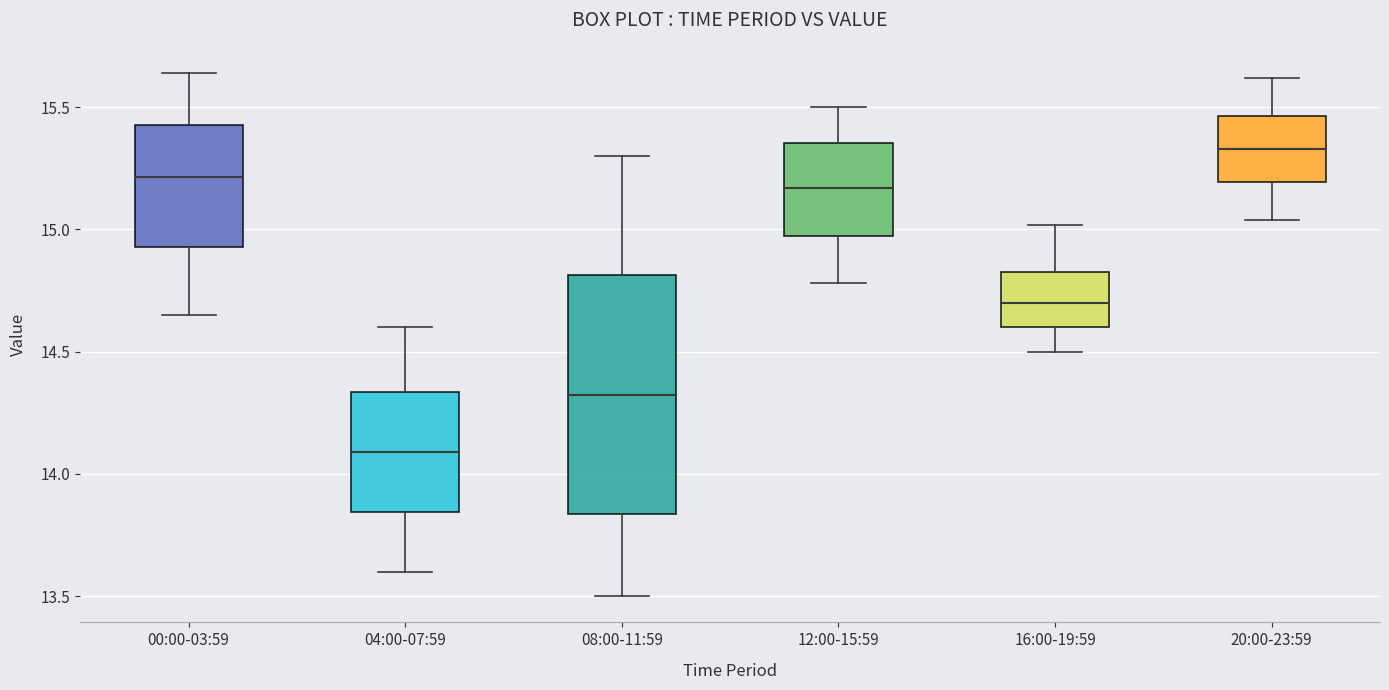

Reading left to right, transcribe this box plot: for each box, give where its median line is, the range the box spans, and where its two whiskers end, as read against the y-axis. The values are not printed on the chart, so give them approximately, as read against the axis.

00:00-03:59: median 15.20, box 14.95 to 15.45, whiskers 14.65 to 15.65
04:00-07:59: median 14.10, box 13.85 to 14.35, whiskers 13.60 to 14.60
08:00-11:59: median 14.35, box 13.85 to 14.80, whiskers 13.50 to 15.30
12:00-15:59: median 15.15, box 15.00 to 15.35, whiskers 14.80 to 15.50
16:00-19:59: median 14.70, box 14.60 to 14.85, whiskers 14.50 to 15.00
20:00-23:59: median 15.35, box 15.20 to 15.45, whiskers 15.05 to 15.60